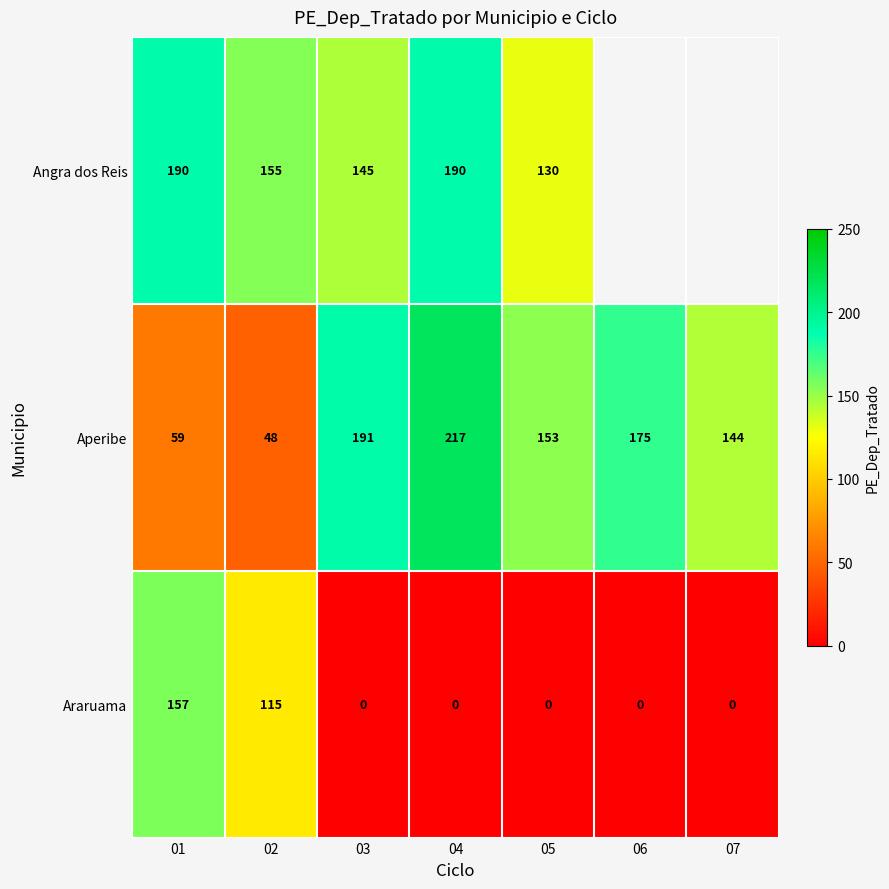

What is the spread (max minus min) of values at 02?

107